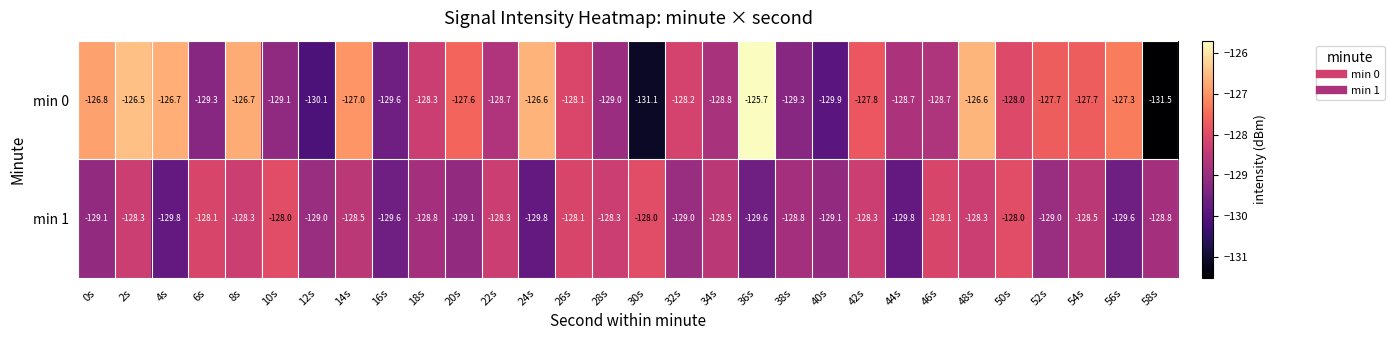

The min 0 series shows -194.1 at 16s. True or false?

False